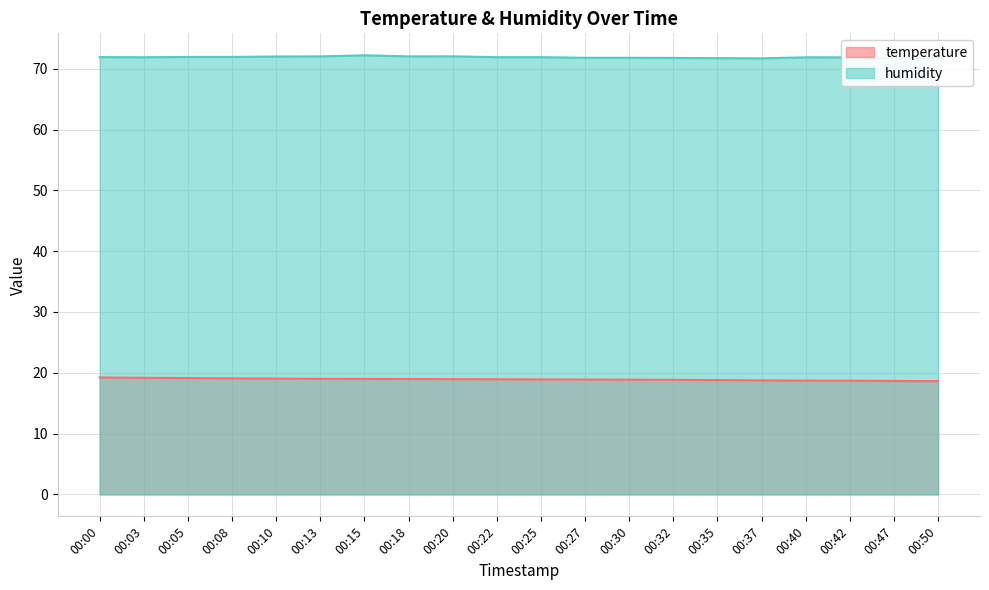

Which category has the highest value in the humidity series?

00:15